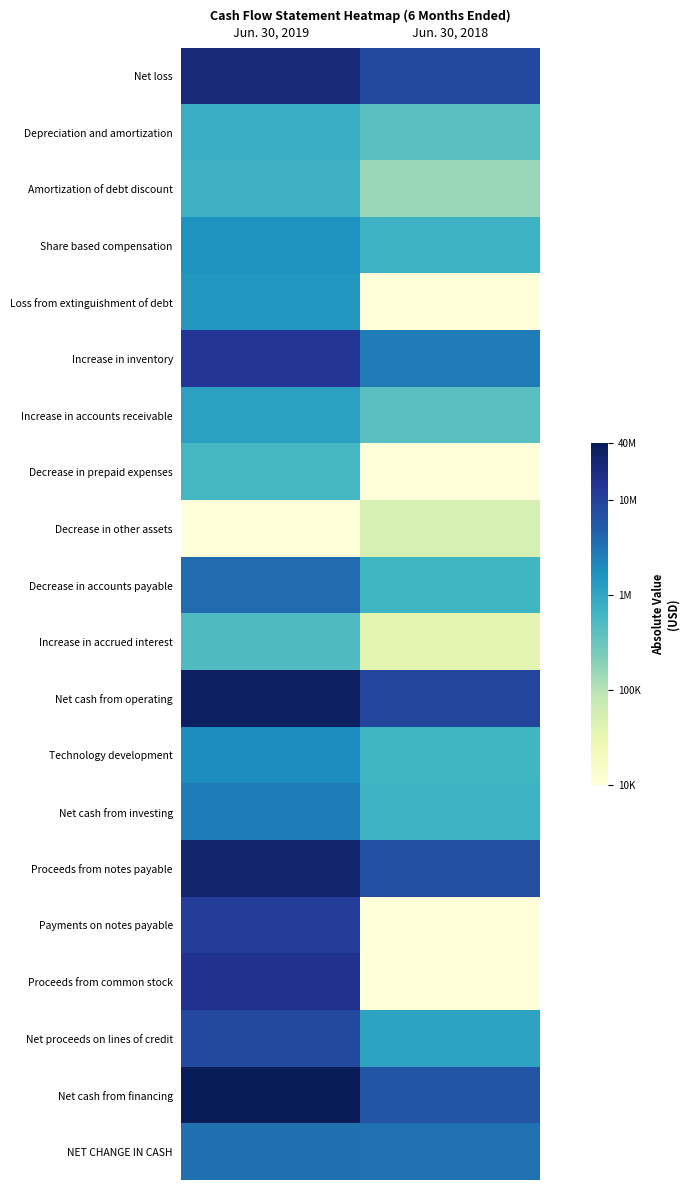

Which series has the largest range (max minus min)?

Proceeds from common stock